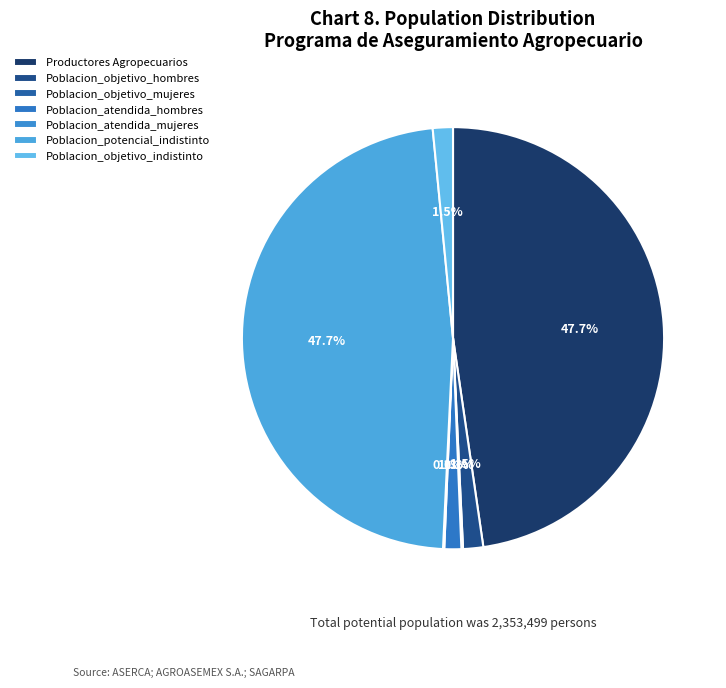

What percentage is NOT represented by Poblacion_objetivo_hombres?

98.5%